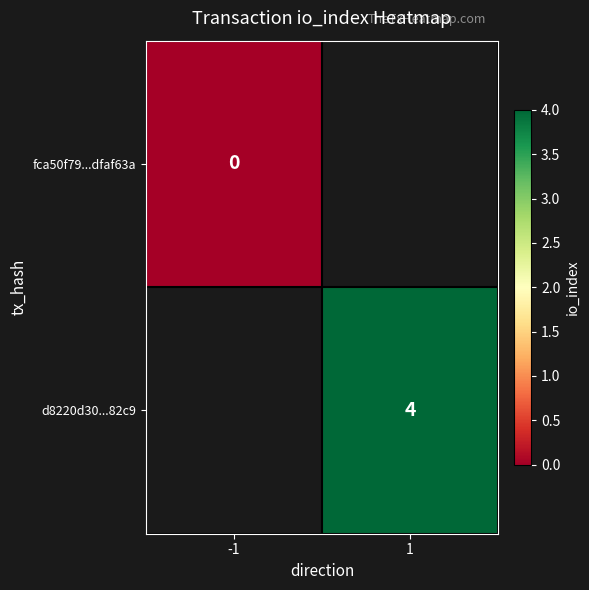

List the series in order of their overall mean, lowest first.

fca50f79...dfaf63a, d8220d30...82c9